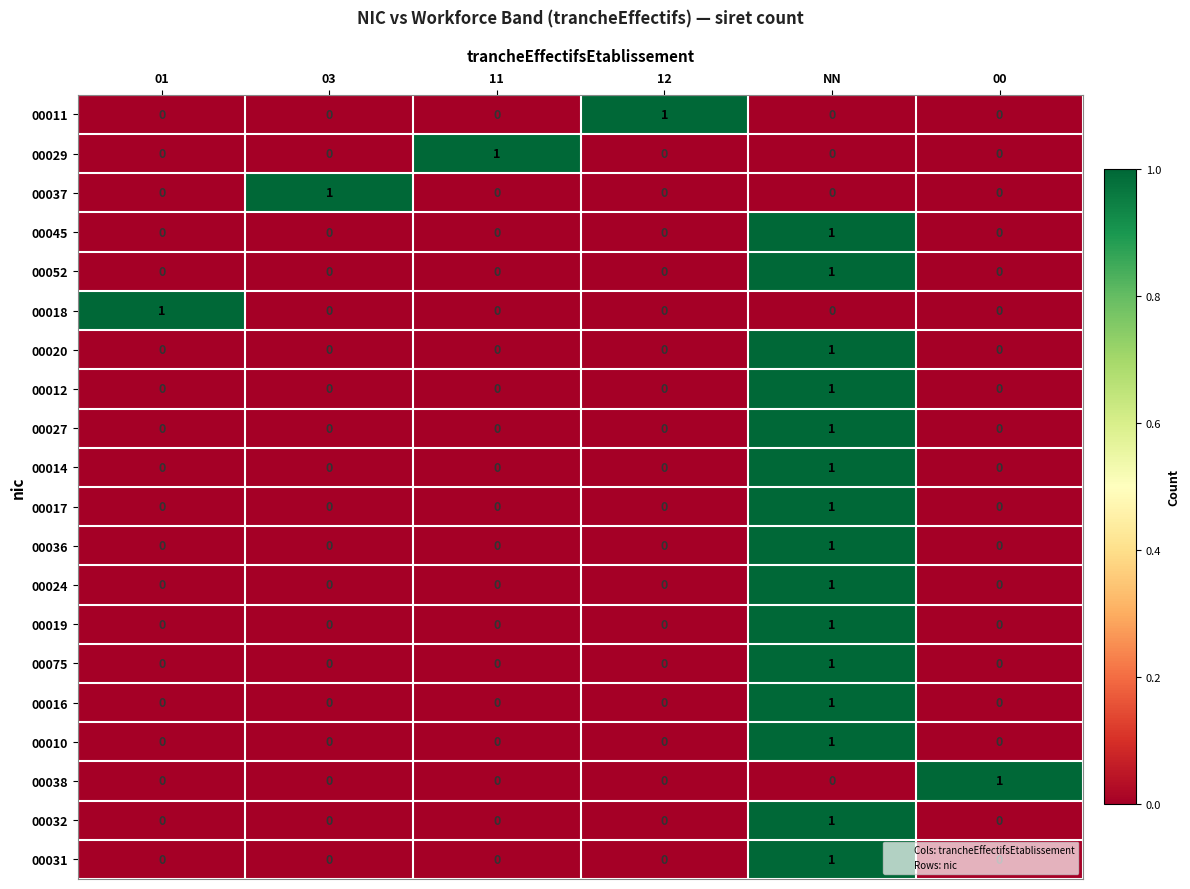

Count the 00075 values in the range 0 to 1.

6